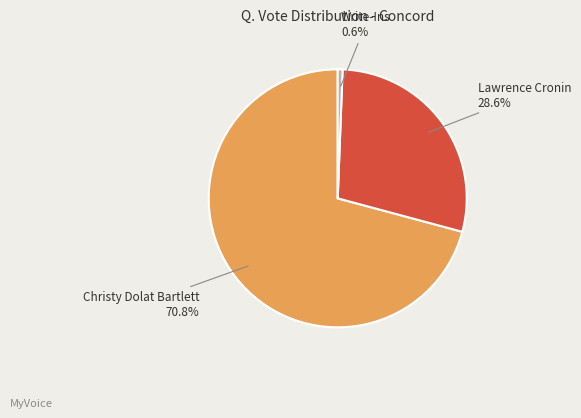

Is there a majority slice in this chart?

Yes